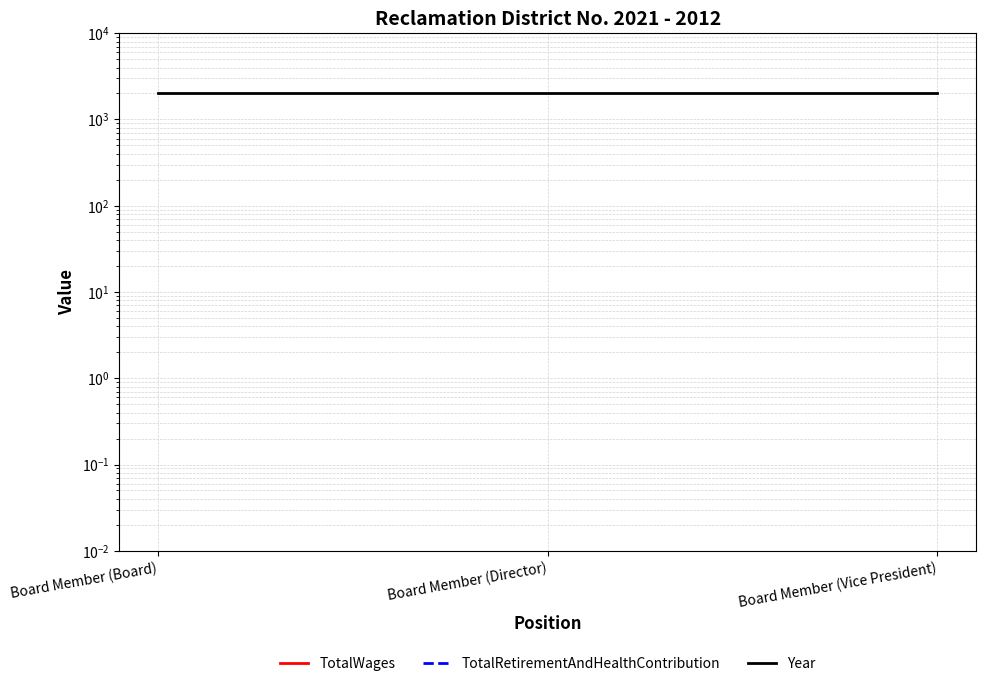

How many data points does each series have?

3